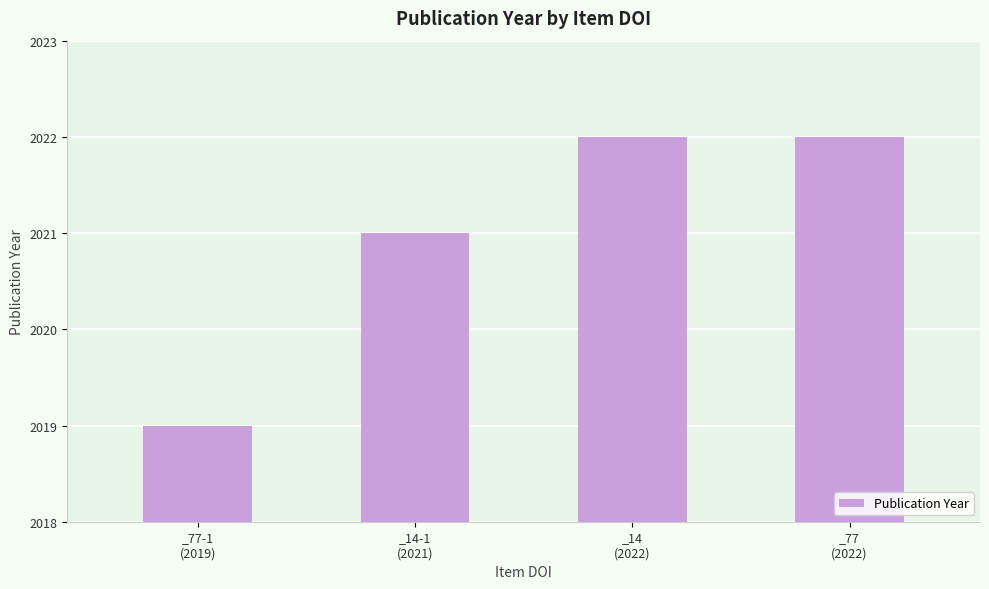

How many series are shown in this chart?

1